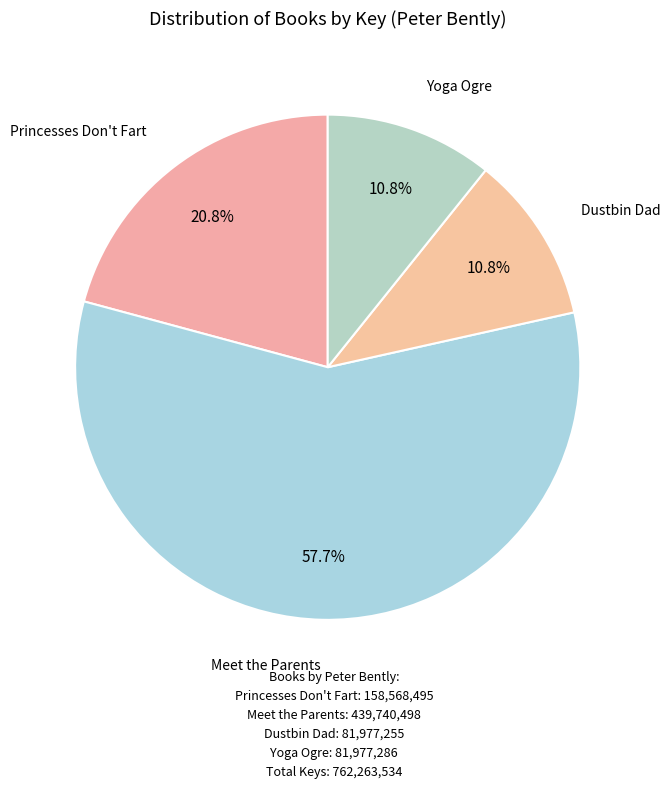

Count the number of slices in the pie.

4